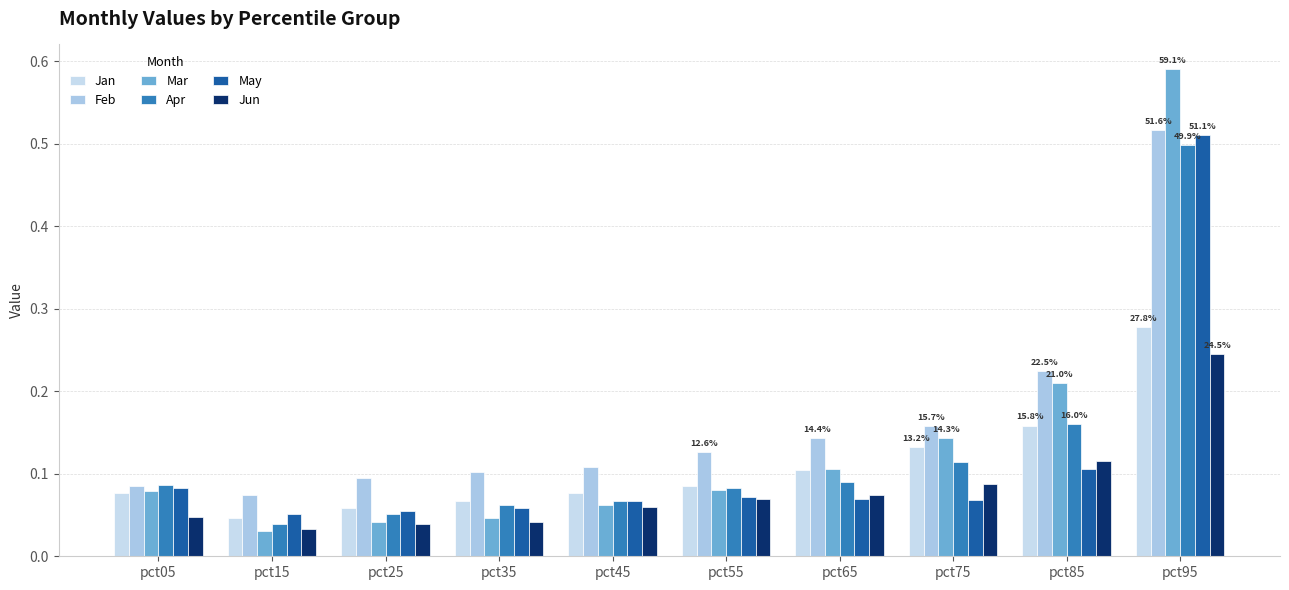

What is the value of the Jan bar at the 1st from the left?

0.1